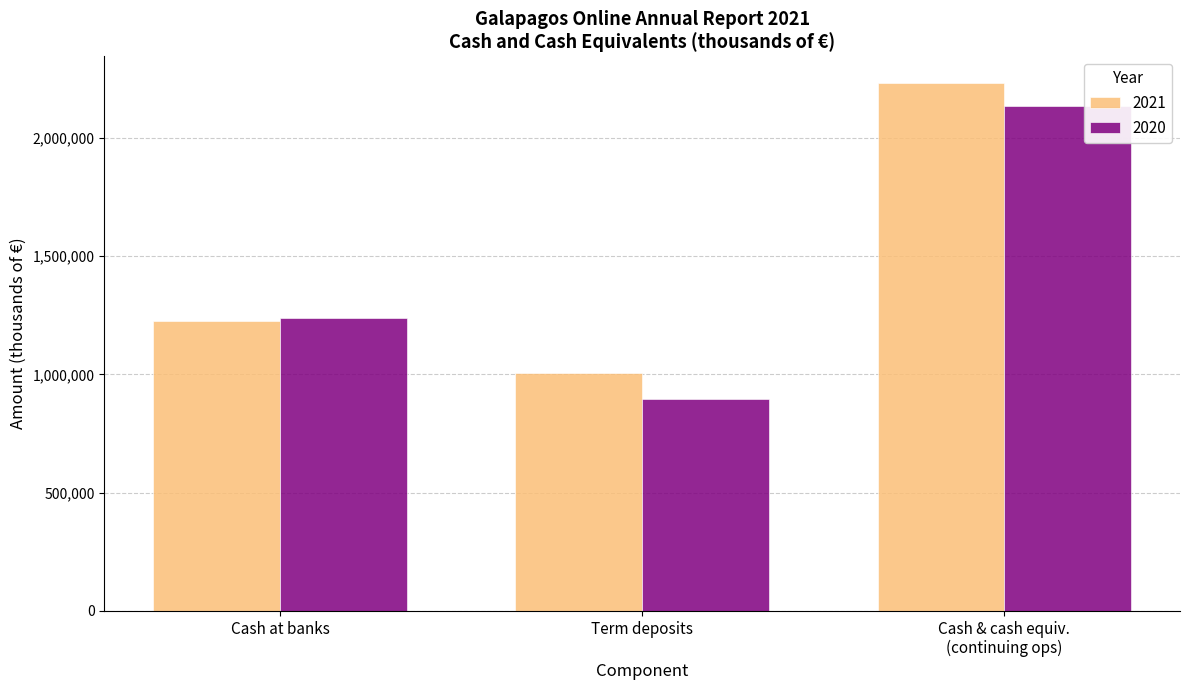

What position from the left is Term deposits?

2